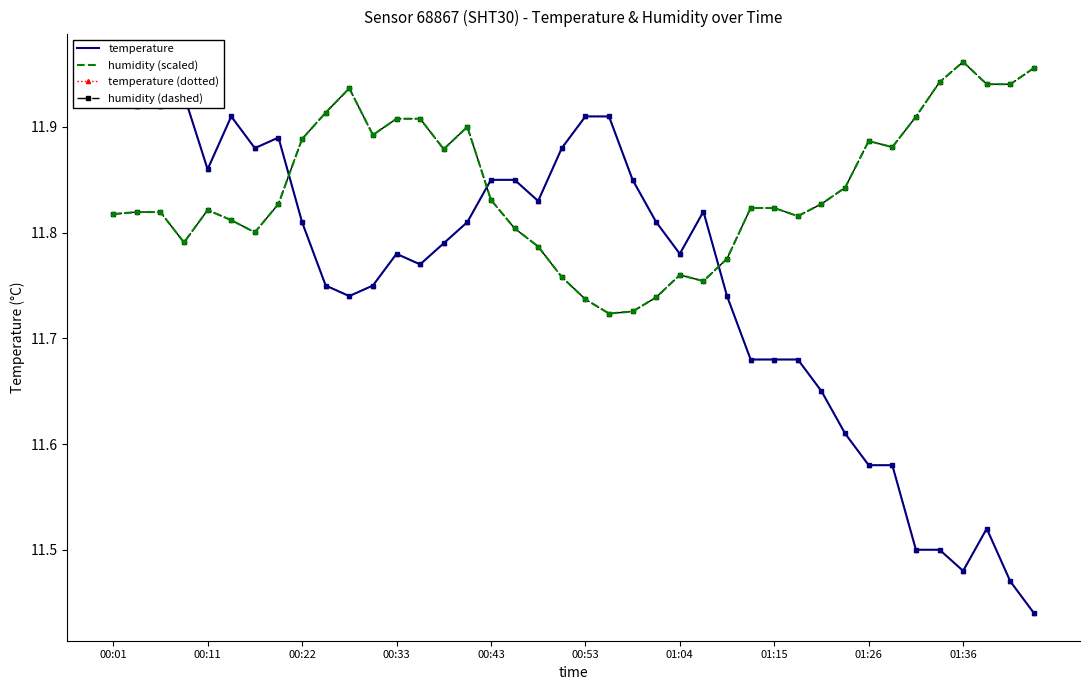

Which series has the largest total across all categories?

humidity (scaled)